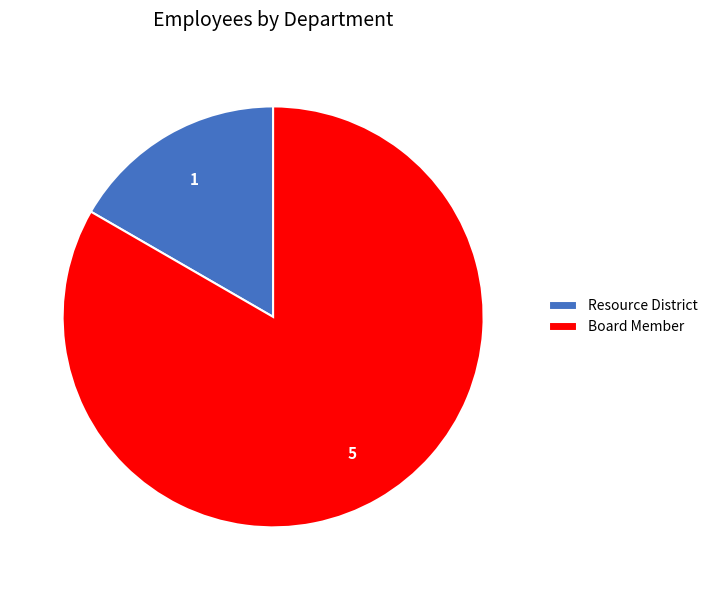

Between Board Member and Resource District, which is larger?

Board Member